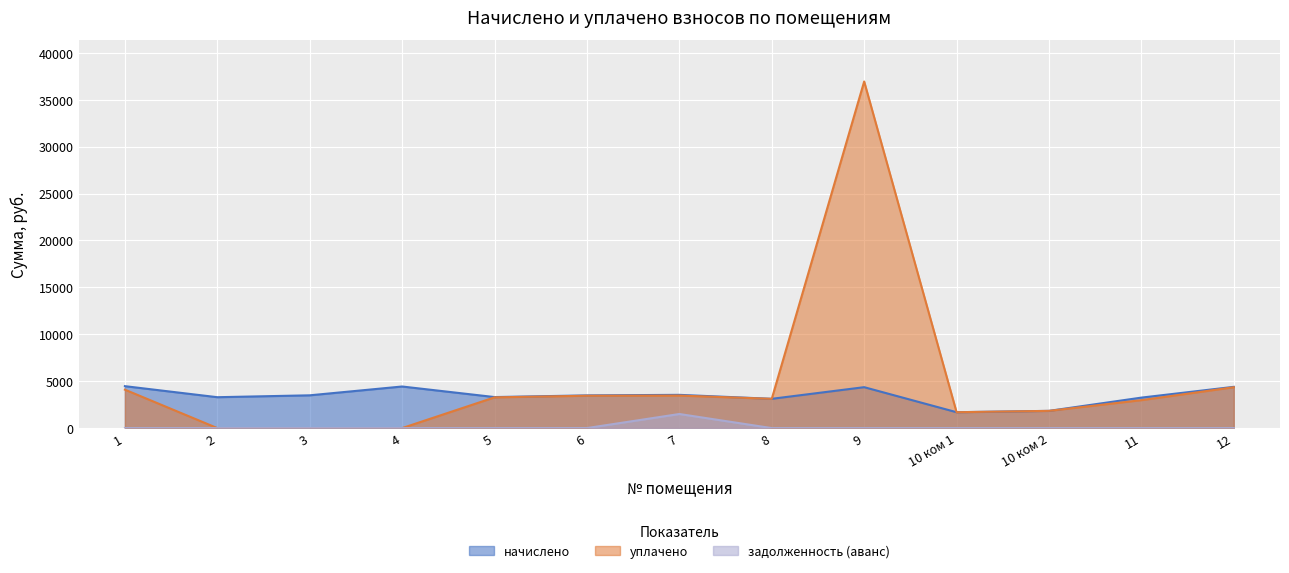

How many categories are shown in the chart?

13